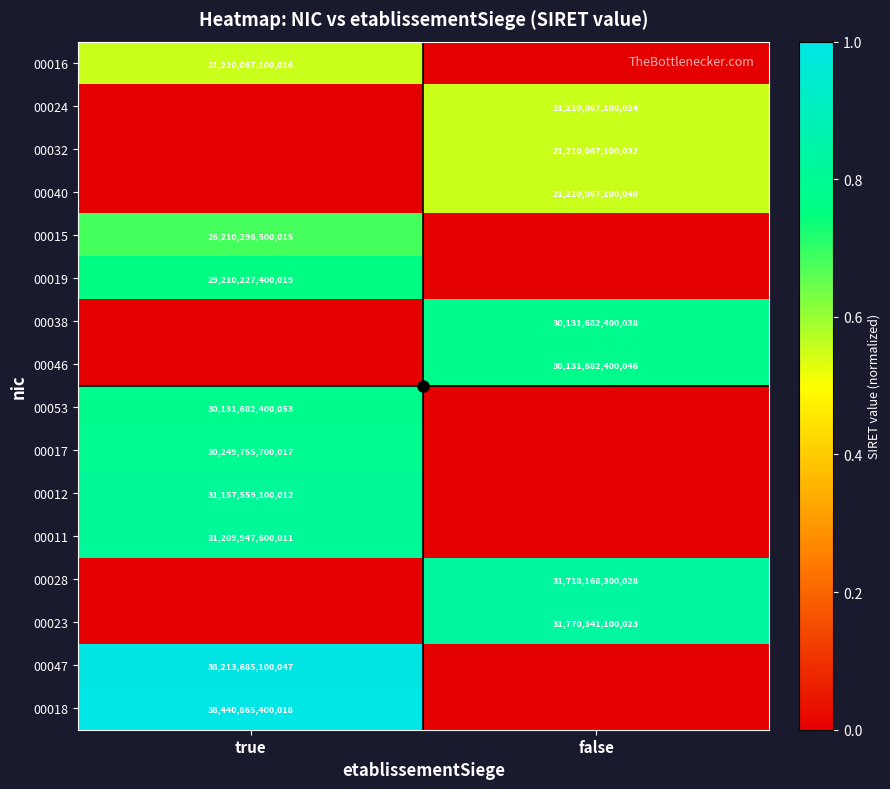

The value of 00053 at true is 30131682400053. True or false?

True